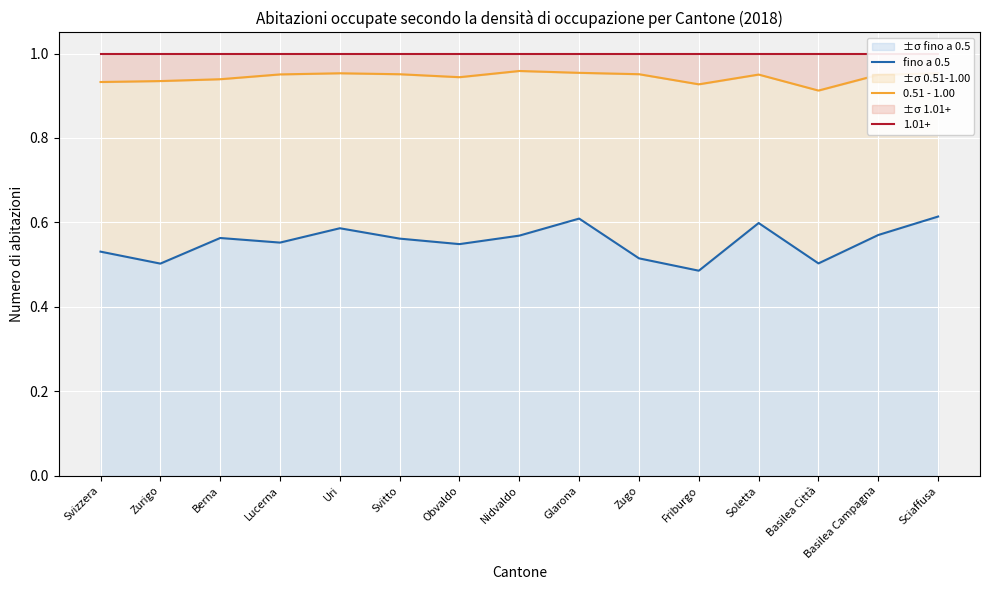

The fino a 0.5 series shows 0.2 at Zugo. True or false?

False